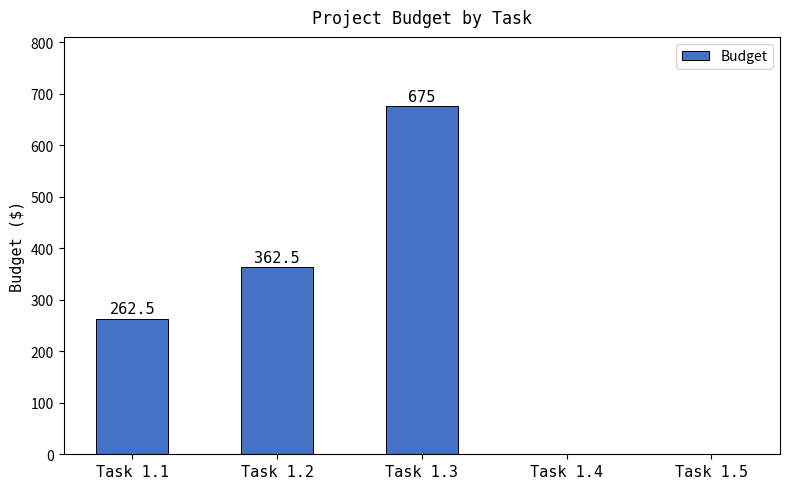

Reading left to right, what are all the values shown in this chart?

262.5	362.5	675.0	0.0	0.0